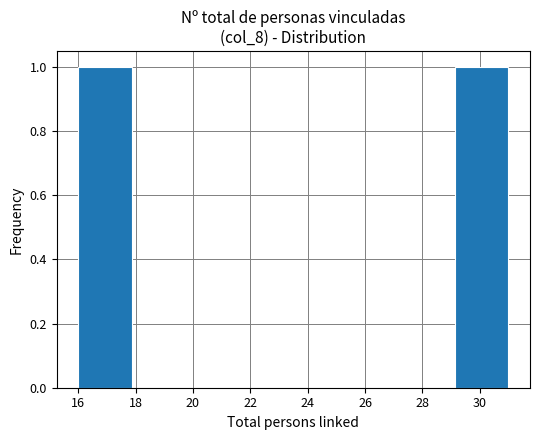

How tall is the bar that spans 16.0 to 17.8 on the x-axis? Neither the bar edges nor the heights are printed on the chart, so give them approximately, as read against the axes.

1